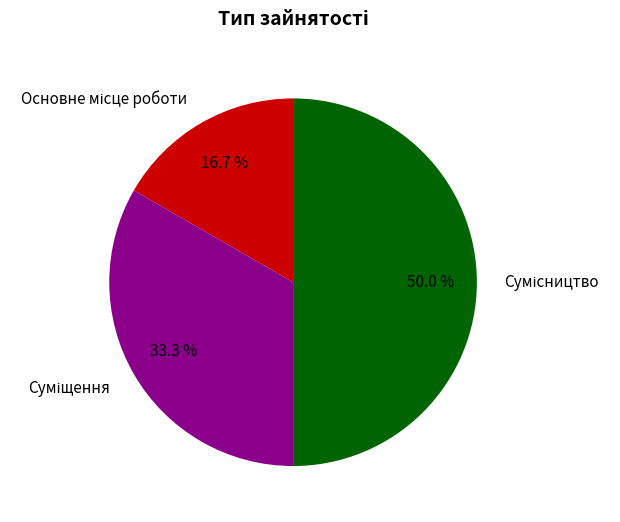

Combined, do Основне місце роботи and Сумісництво account for over 50%?

Yes